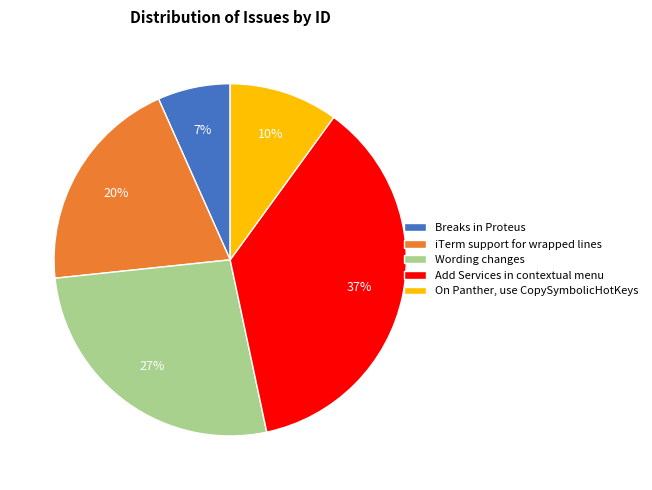

What percentage is the Add Services in contextual menu slice, to the nearest percent?

37%